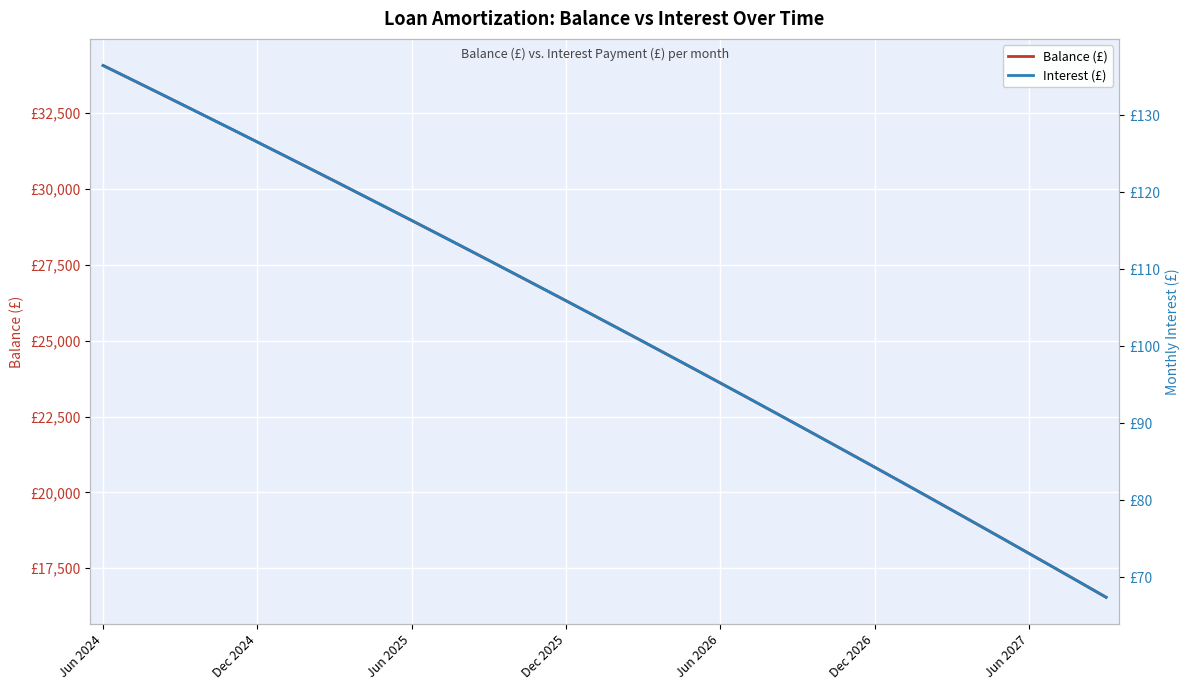

List the series in order of their peak value, highest first.

Balance (£), Interest (£)